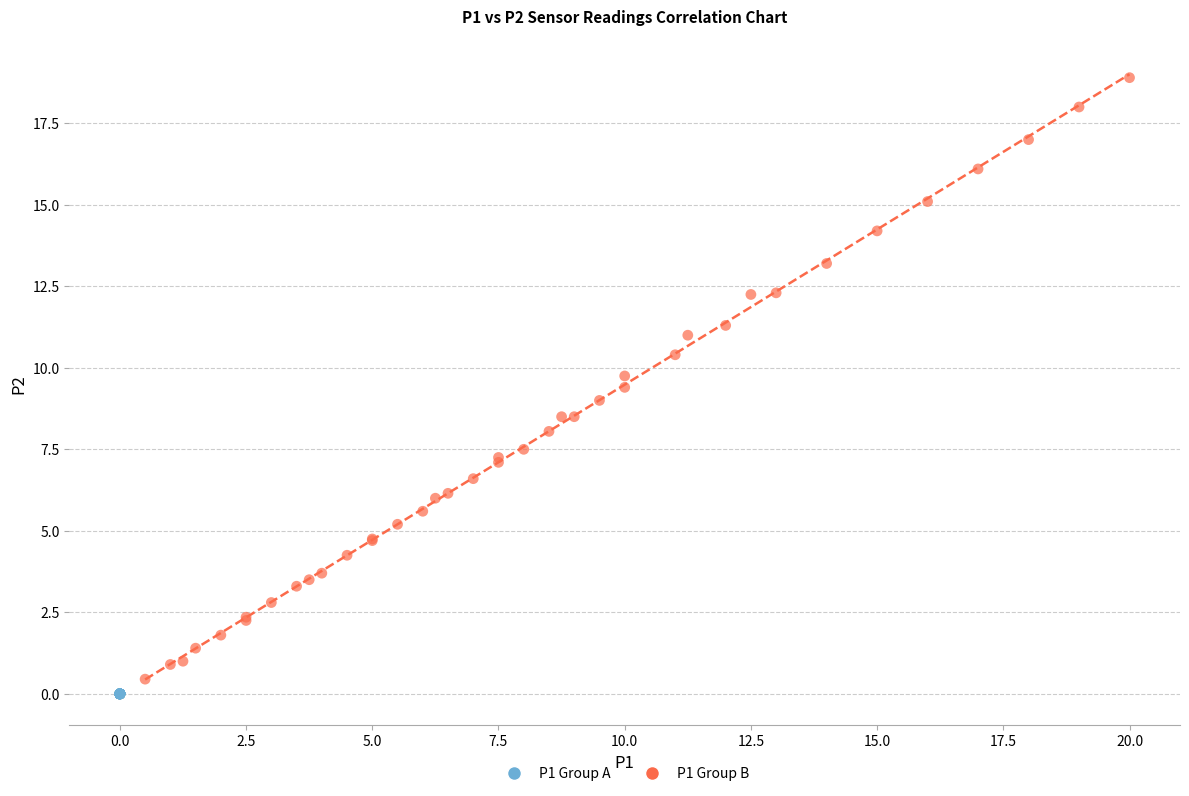

What are all the series names shown in the legend?

P1 Group A, P1 Group B